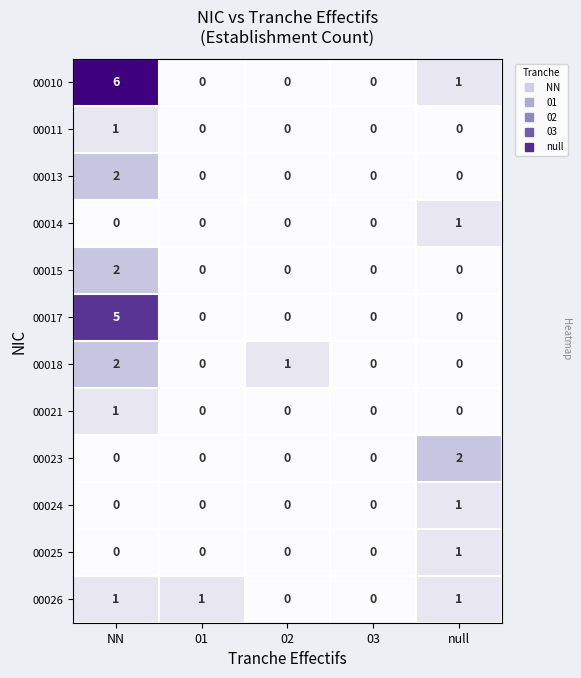

Which series has the largest range (max minus min)?

00010